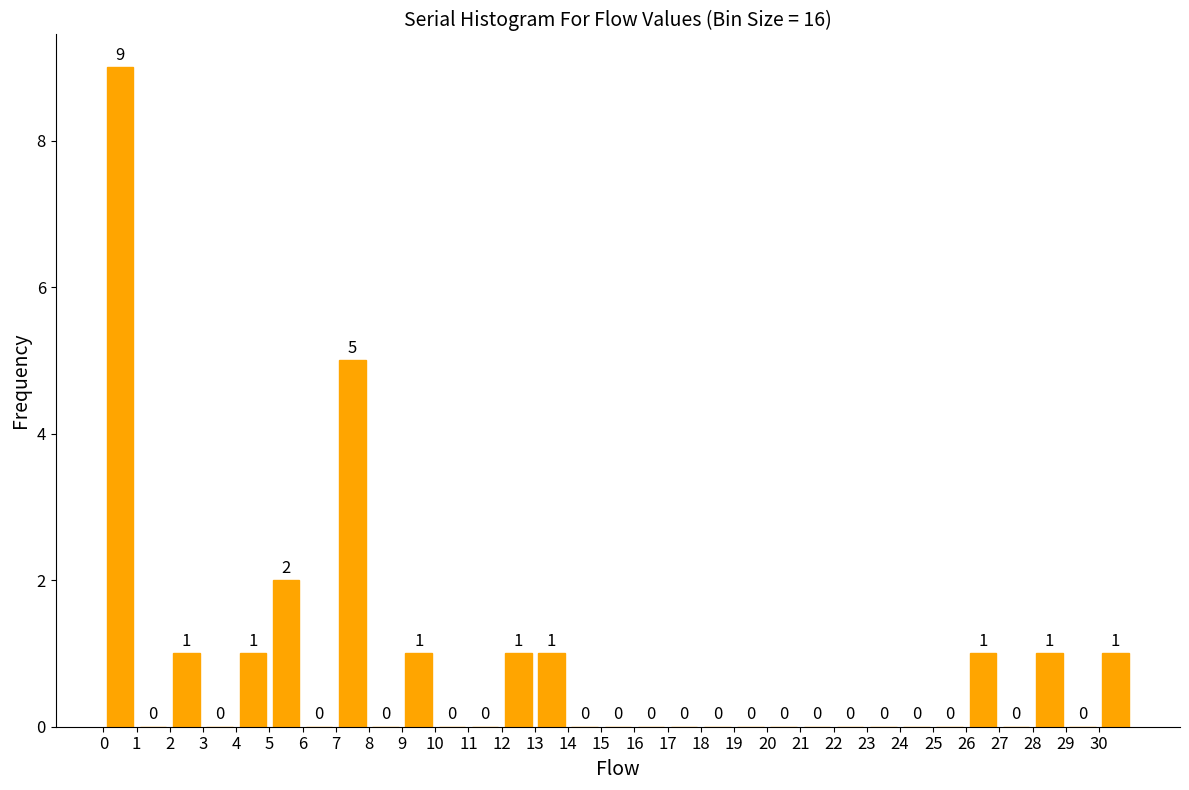

What is the height of the bar covering 7 to 8 on the x-axis?

5